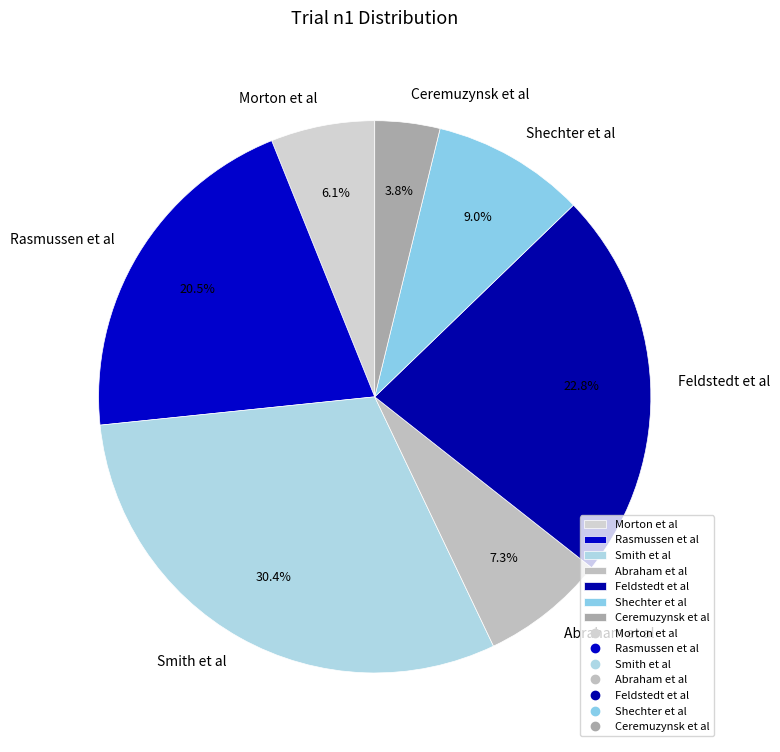

How many segments does this pie chart have?

7